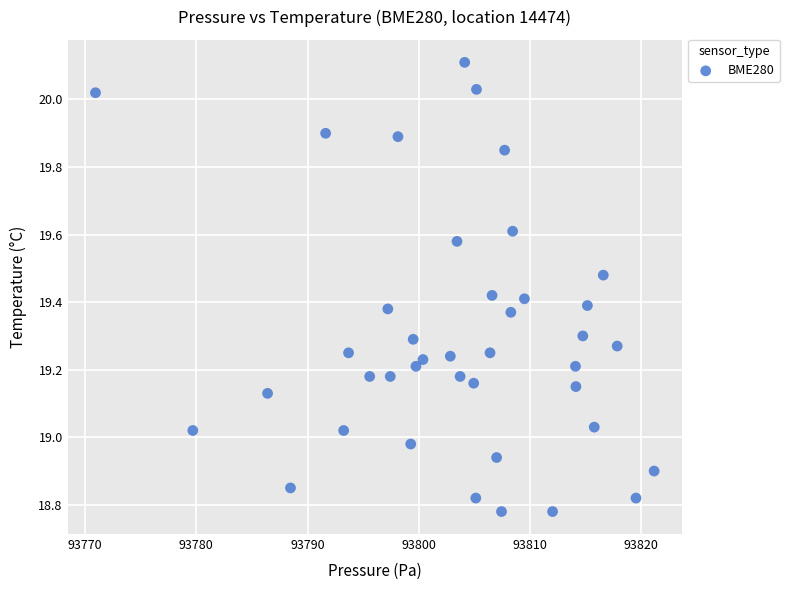

What is the range of X values (max minus min)?

50.2